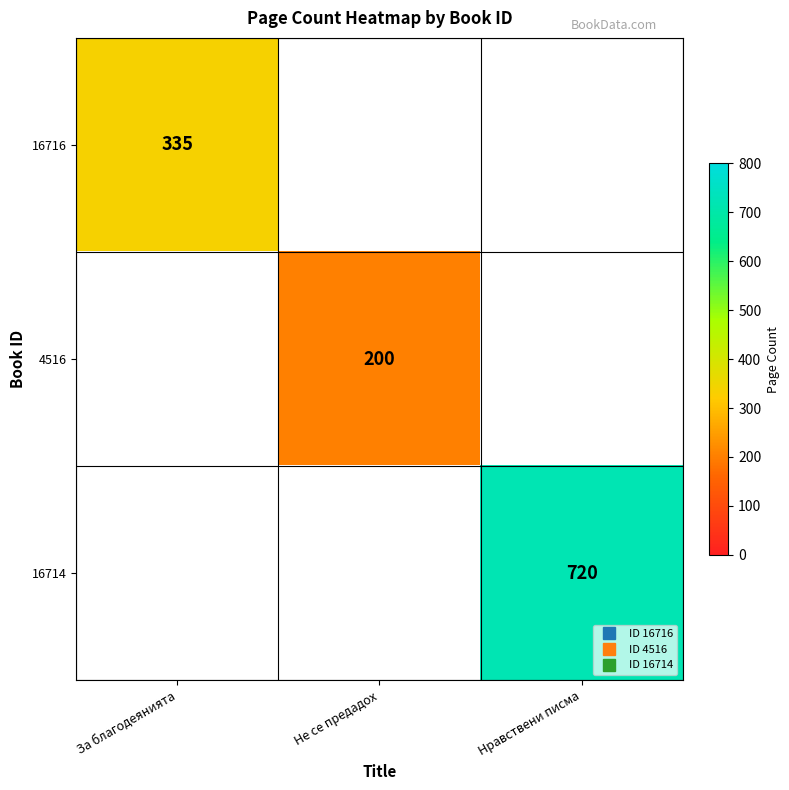

At how many categories does at least one series exceed 412?

1